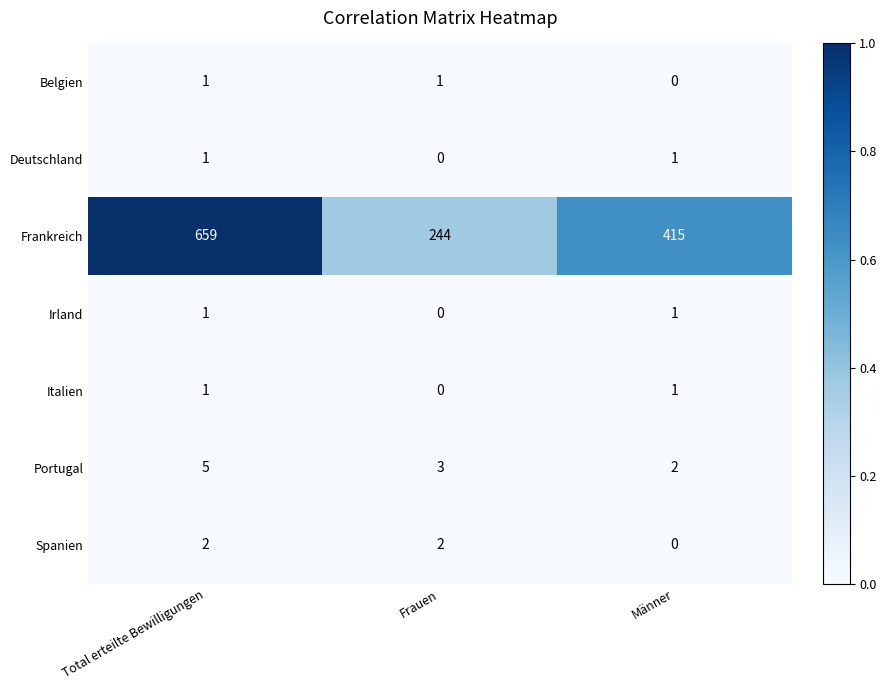

How many categories are shown in the chart?

3